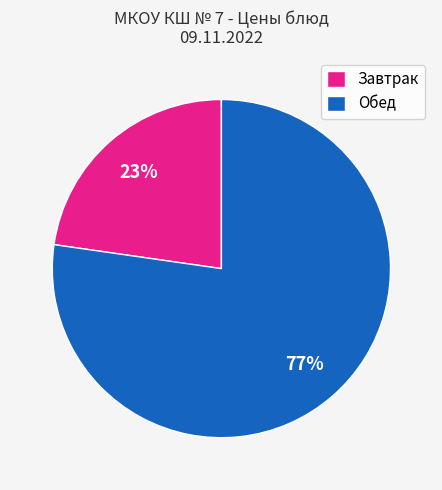

Rank the categories by value from lowest to highest.

Завтрак, Обед